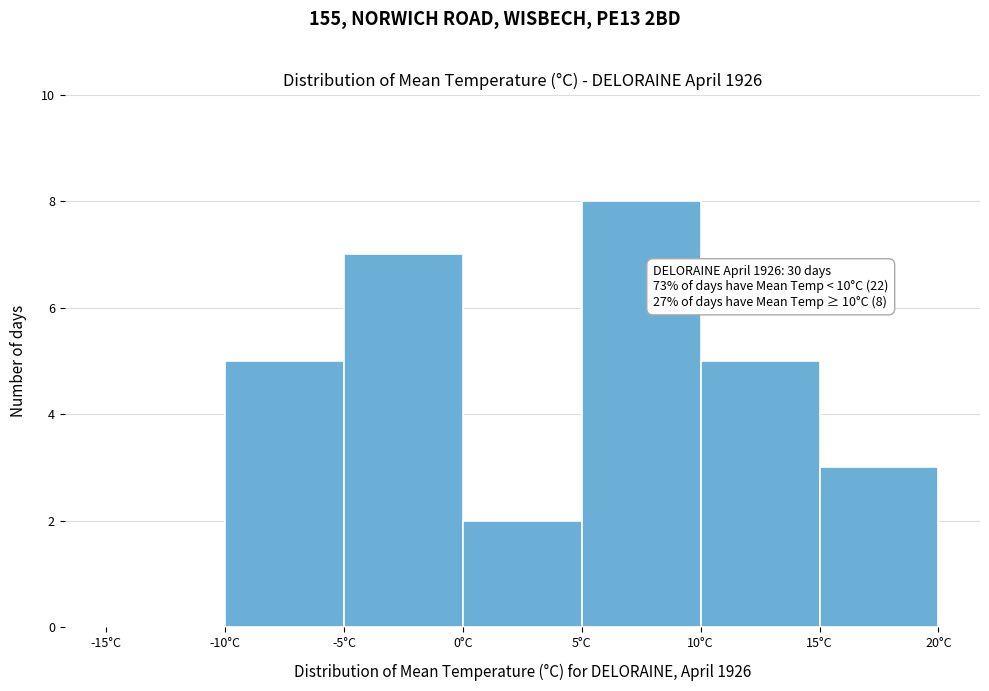

Which range on the x-axis has the tallest bar?

5 to 10